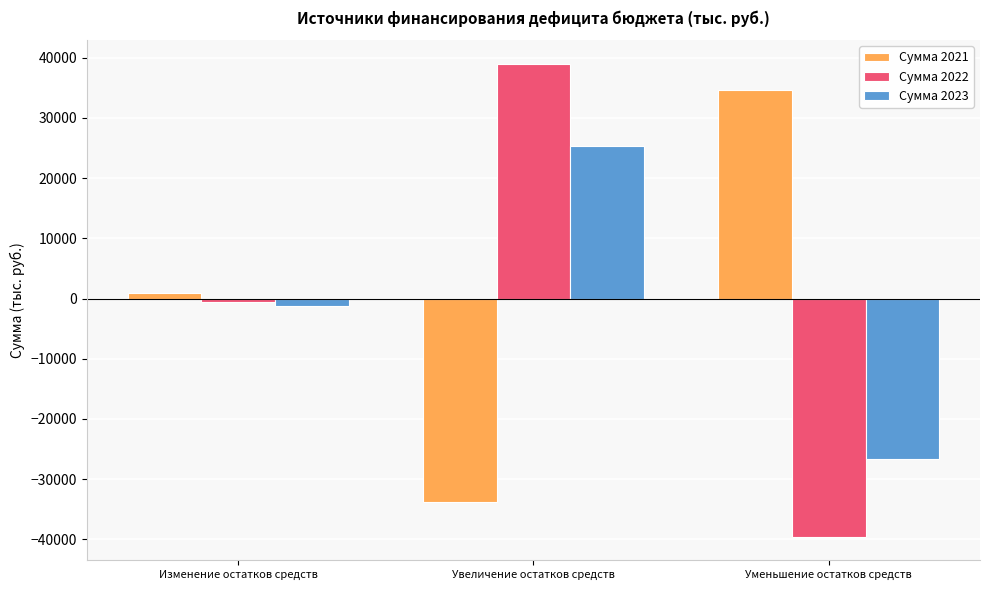

What is the label of the 1st bar from the right?

Уменьшение остатков средств